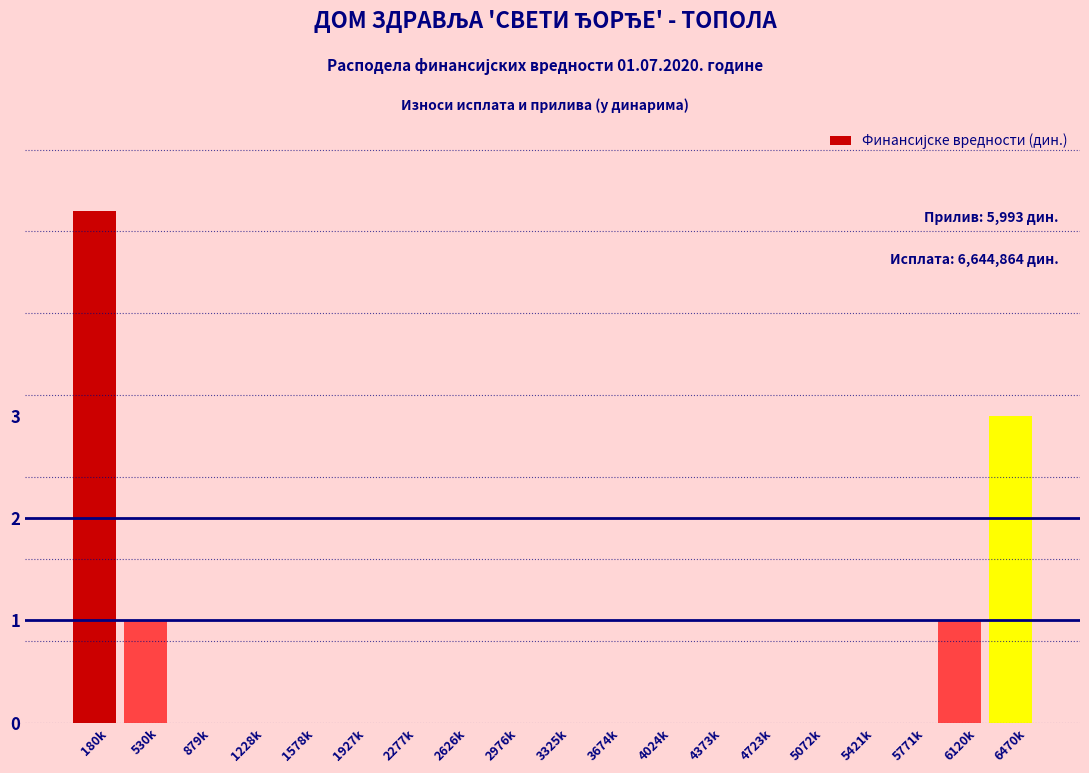

Reading right to left, list all the values displayed in this chart.

6470k=3	6120k=1	5771k=0	5421k=0	5072k=0	4723k=0	4373k=0	4024k=0	3674k=0	3325k=0	2976k=0	2626k=0	2277k=0	1927k=0	1578k=0	1228k=0	879k=0	530k=1	180k=5